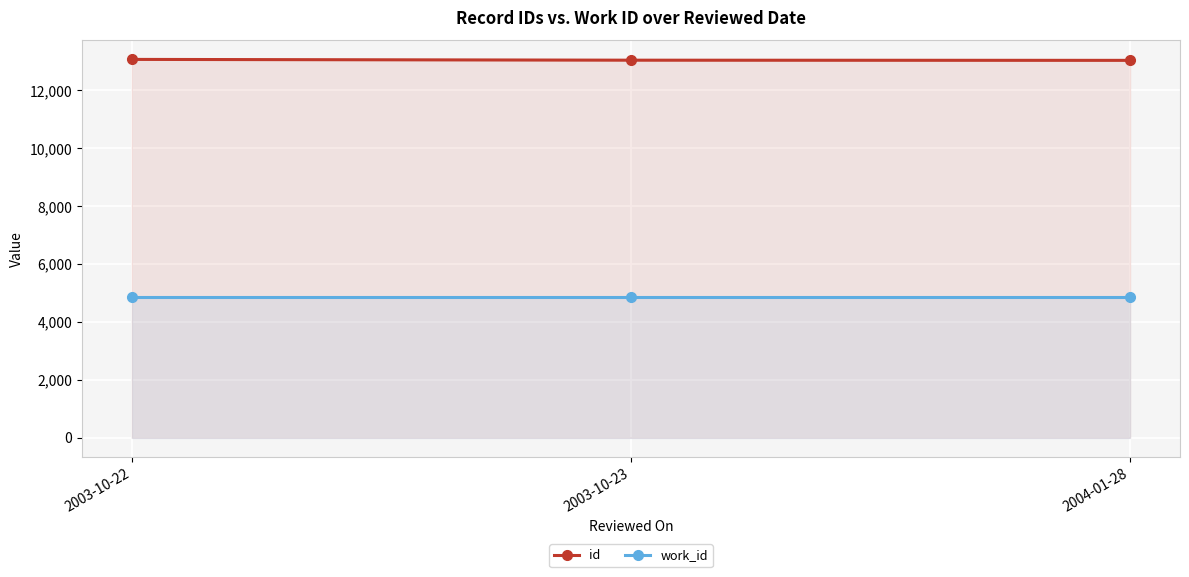

The value of work_id at 2004-01-28 is 4875. True or false?

True